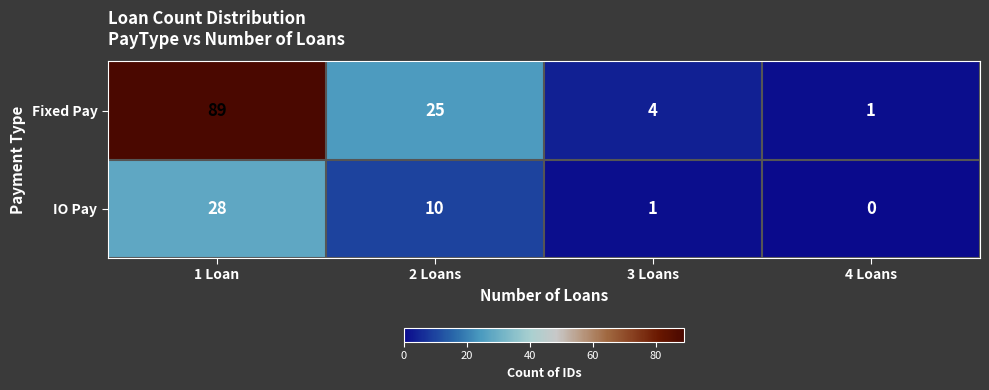

Is it true that IO Pay equals 11 at 4 Loans?

False